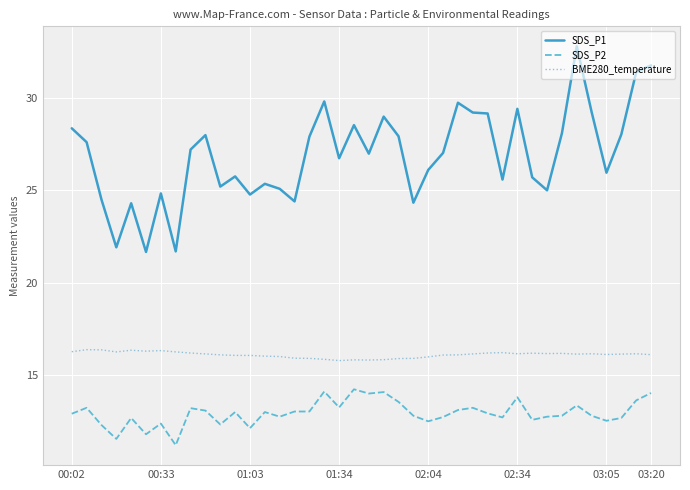

What is the average value of the SDS_P1 series?

26.9